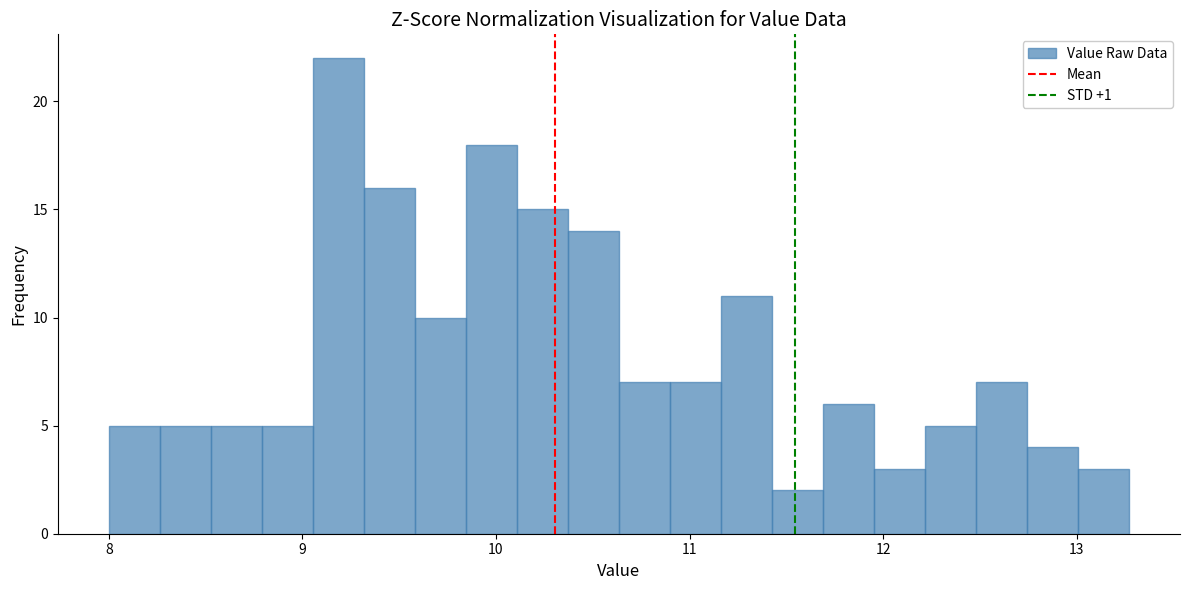

Read against the x-axis, roughly where is the centre of the tallest bar?

9.2